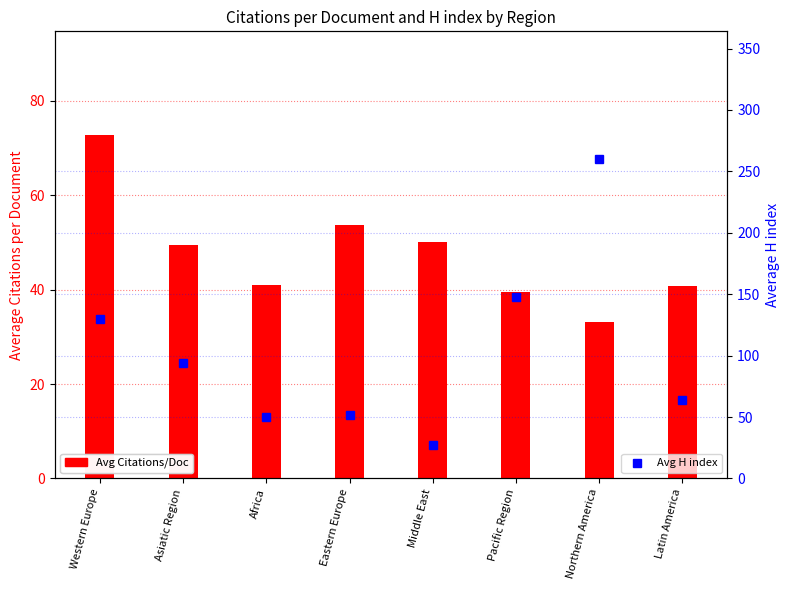

List the labels in order of Average Citations per Document value, smallest first.

Northern America, Pacific Region, Latin America, Africa, Asiatic Region, Middle East, Eastern Europe, Western Europe